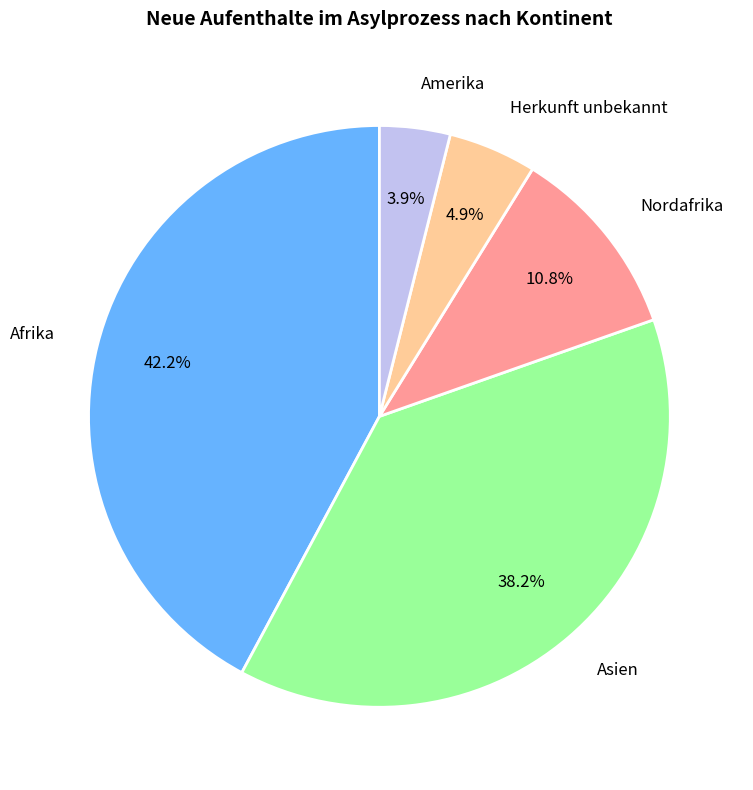

To the nearest percent, what is the difference between the Asien and Afrika slice percentages?

4%